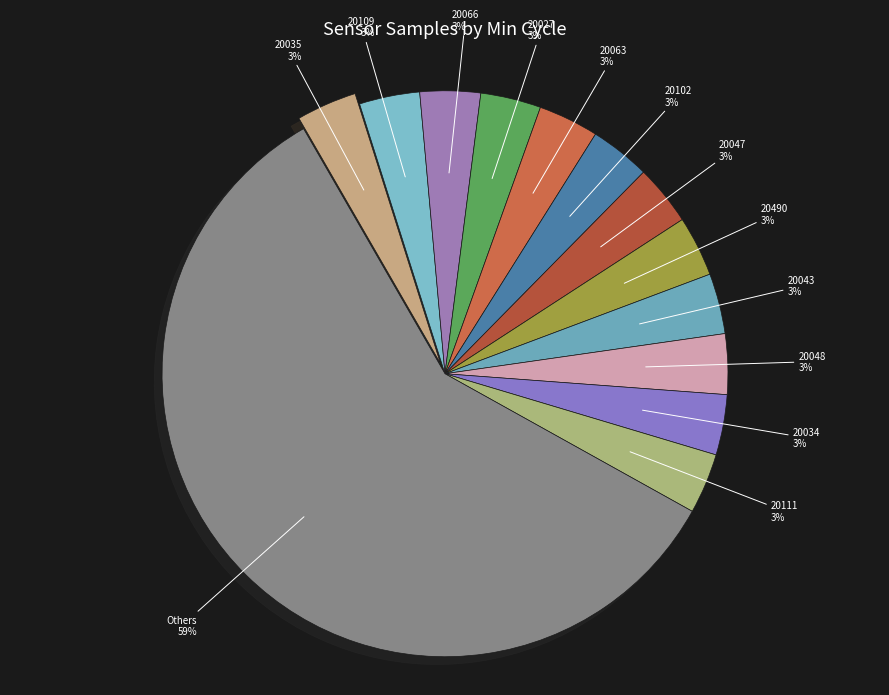

Is there any slice that represents more than half of the pie?

Yes